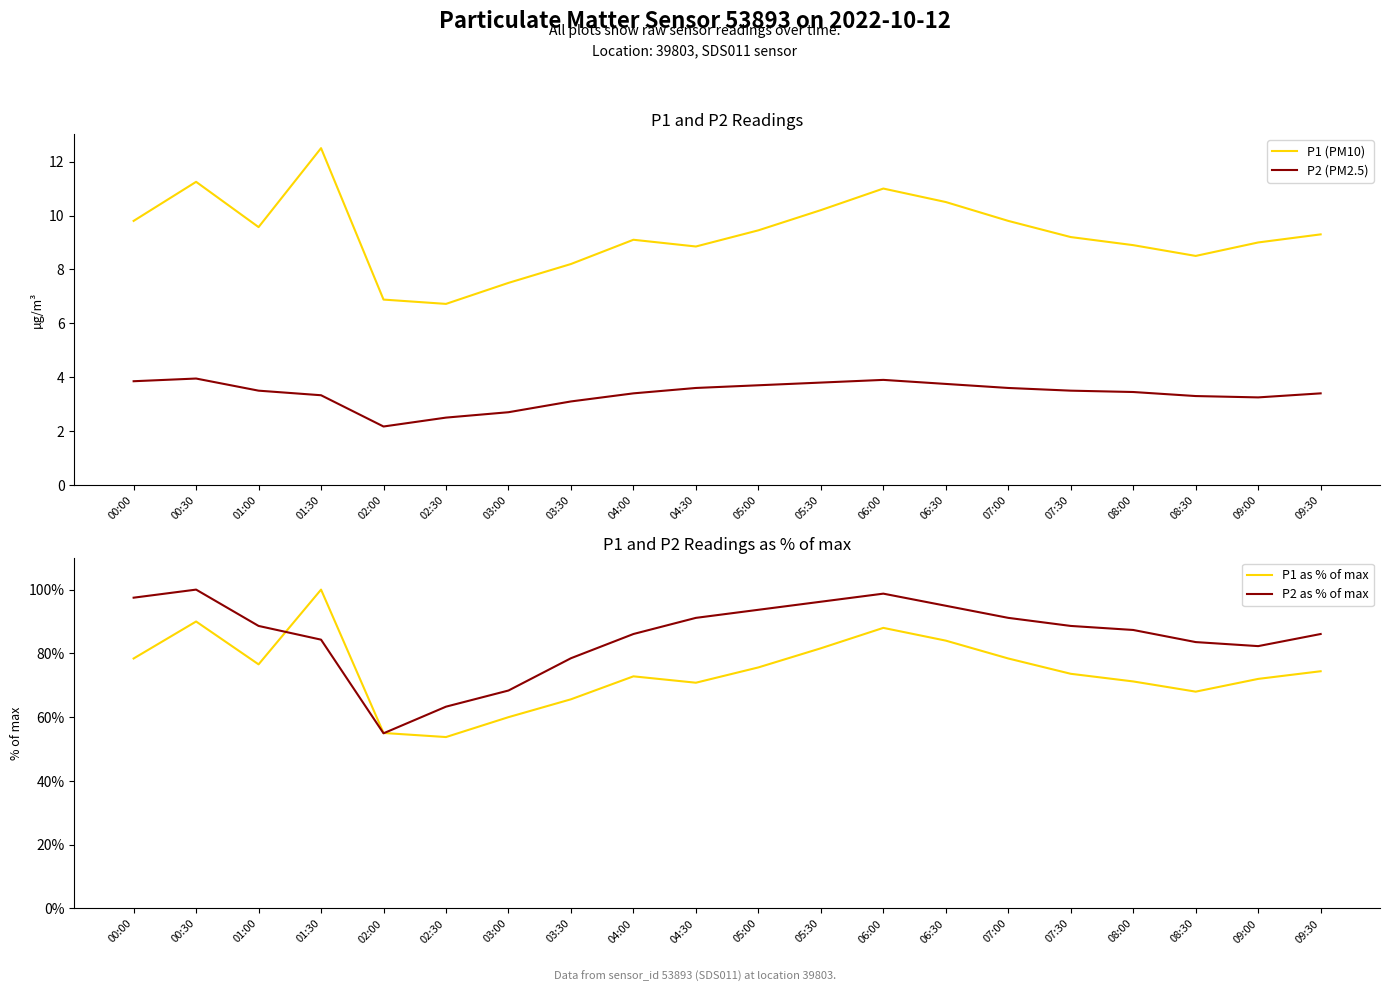

True or false: P2 as % of max and P1 (PM10) intersect in this chart.

False